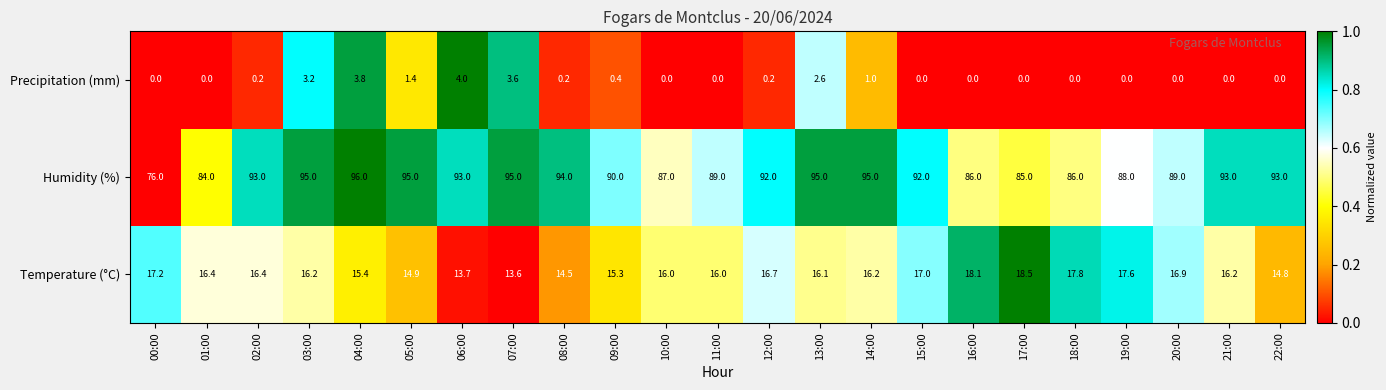

At how many categories does at least one series exceed 48?

23